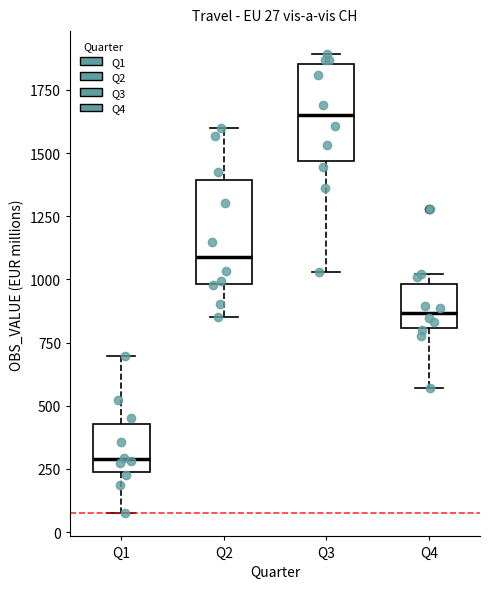

Which box has the highest median line?

Q3